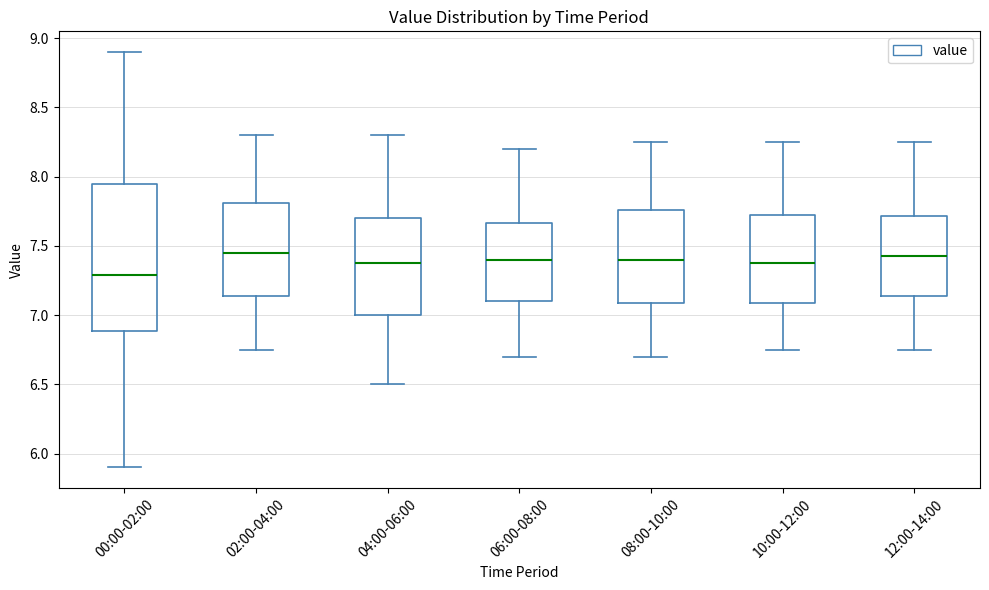

Reading left to right, read every box against the y-axis: the position of its median line, the range the box covers, and the ends of its whiskers. The values are not printed on the chart, so give them approximately, as read against the axis.

00:00-02:00: median 7.30, box 6.90 to 7.95, whiskers 5.90 to 8.90
02:00-04:00: median 7.45, box 7.15 to 7.80, whiskers 6.75 to 8.30
04:00-06:00: median 7.40, box 7.00 to 7.70, whiskers 6.50 to 8.30
06:00-08:00: median 7.40, box 7.10 to 7.65, whiskers 6.70 to 8.20
08:00-10:00: median 7.40, box 7.10 to 7.75, whiskers 6.70 to 8.25
10:00-12:00: median 7.40, box 7.10 to 7.75, whiskers 6.75 to 8.25
12:00-14:00: median 7.45, box 7.15 to 7.70, whiskers 6.75 to 8.25